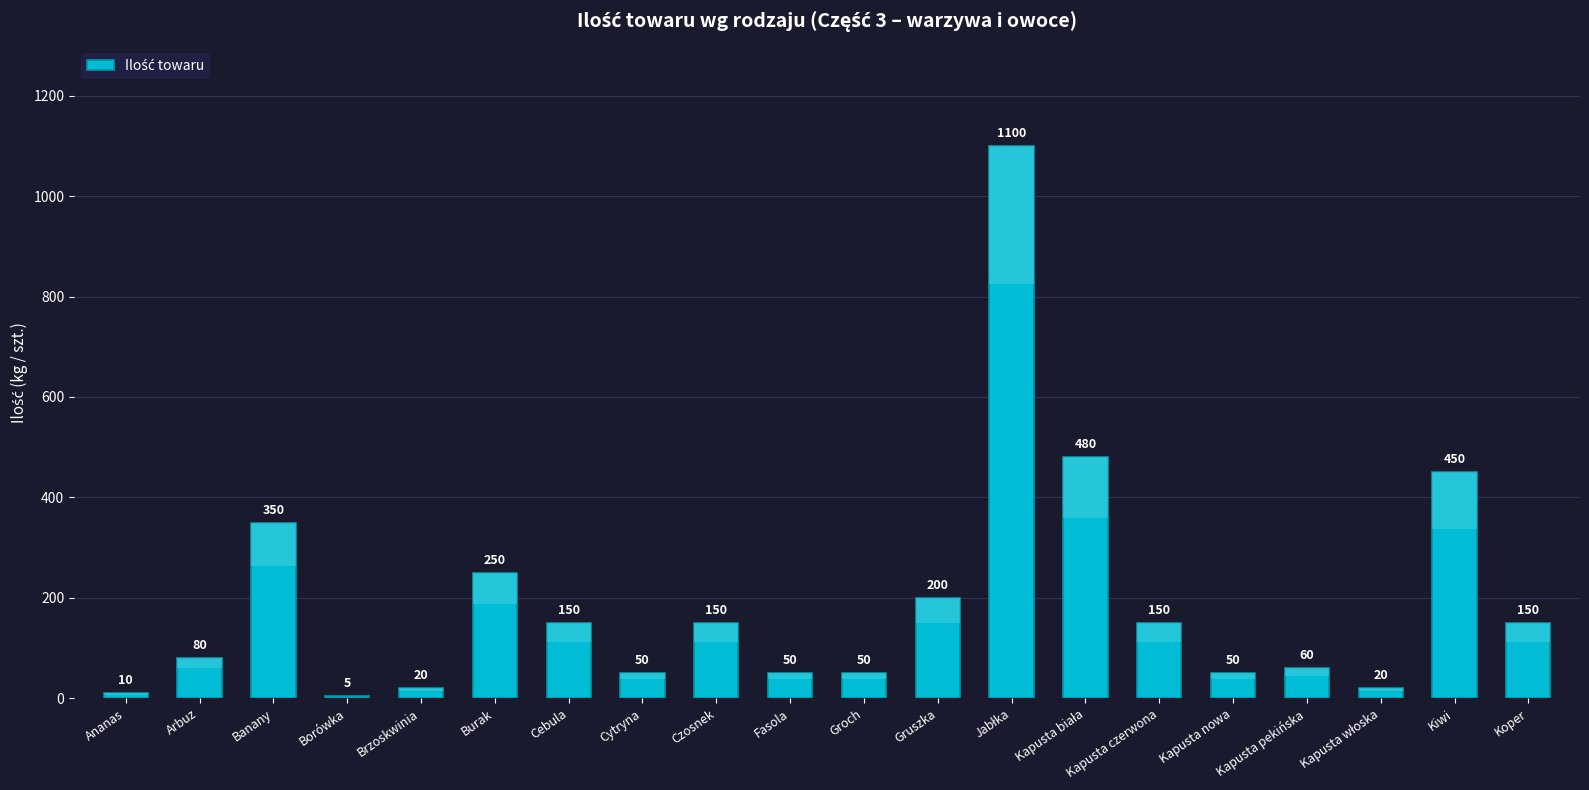

How many distinct data groups are displayed?

1